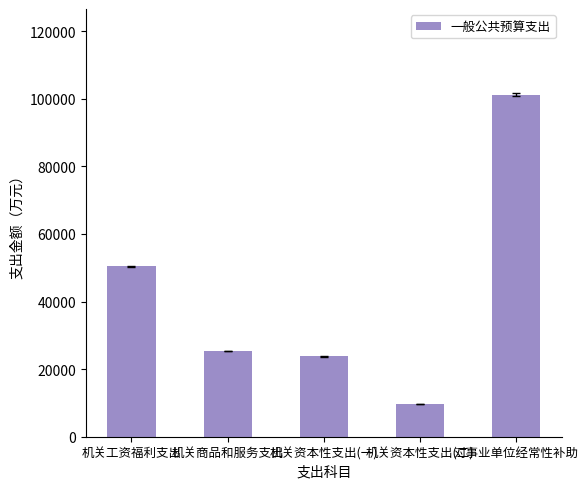

Which category has the lowest value across all series?

机关资本性支出(二)